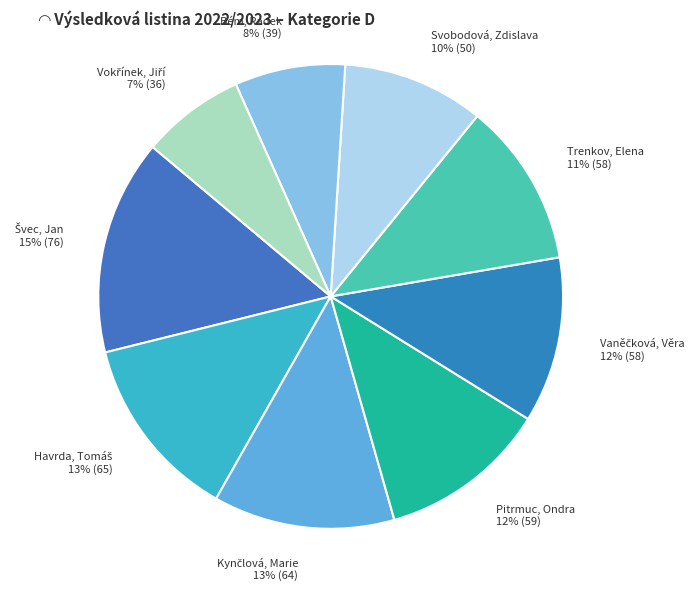

Is there any slice that represents more than half of the pie?

No